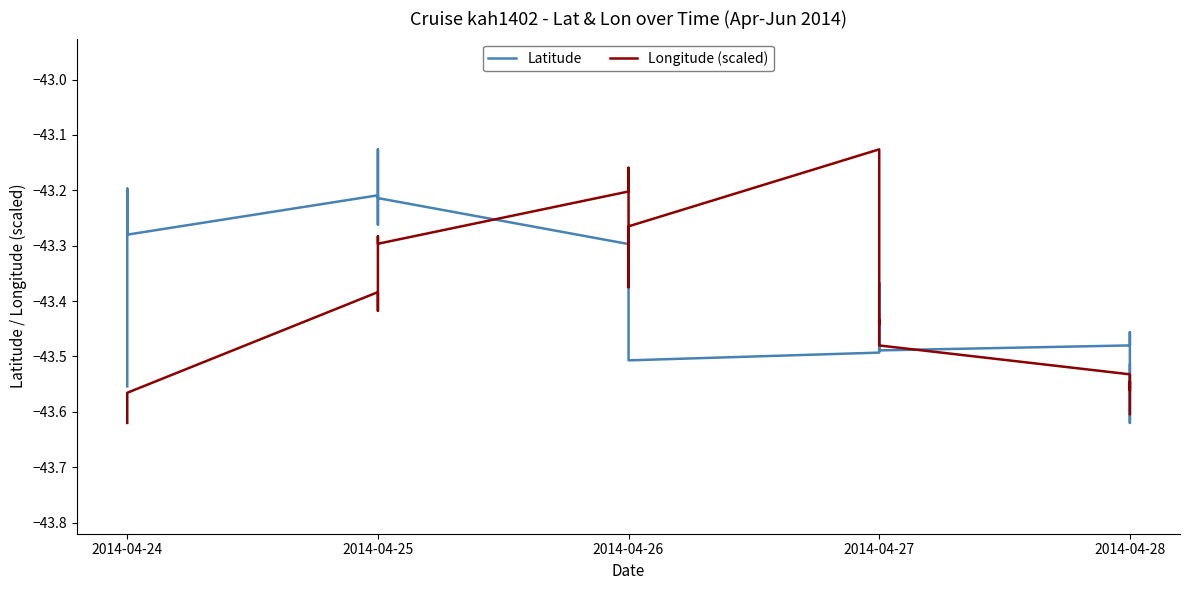

In Longitude (scaled), how many points are lower than both neighbors (excluding endpoints)?

5